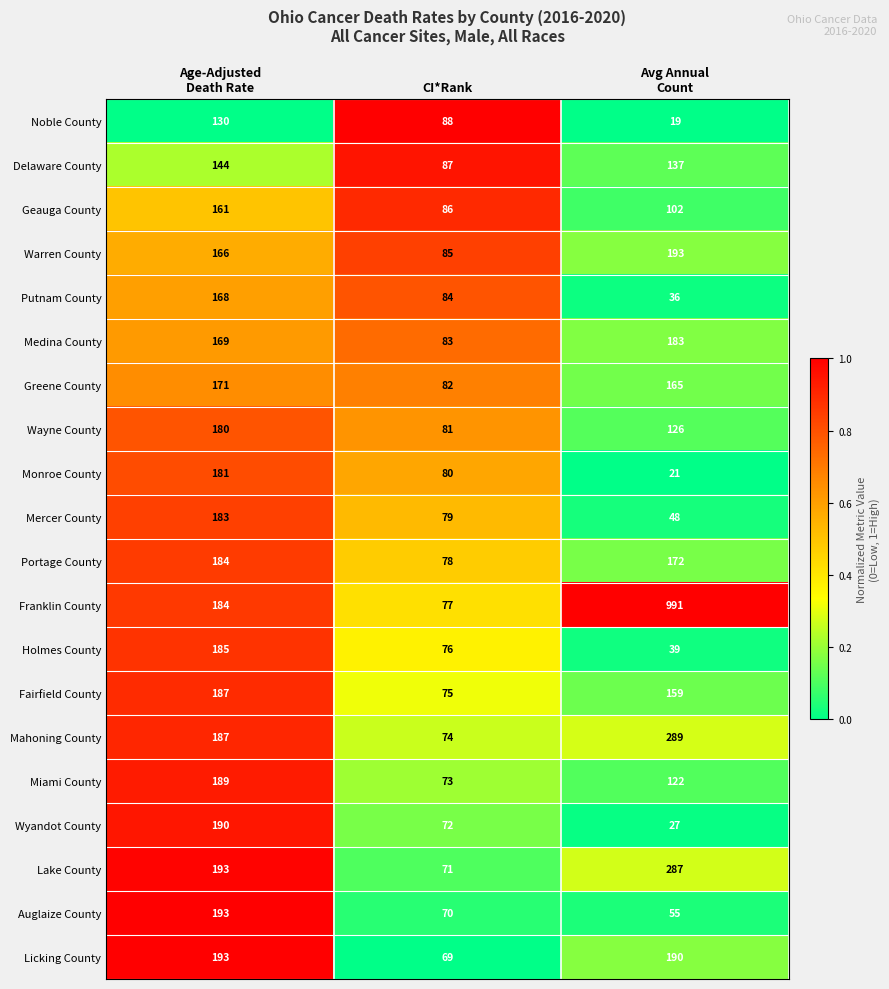

What is the spread (max minus min) of values at Age-Adjusted
Death Rate?

63